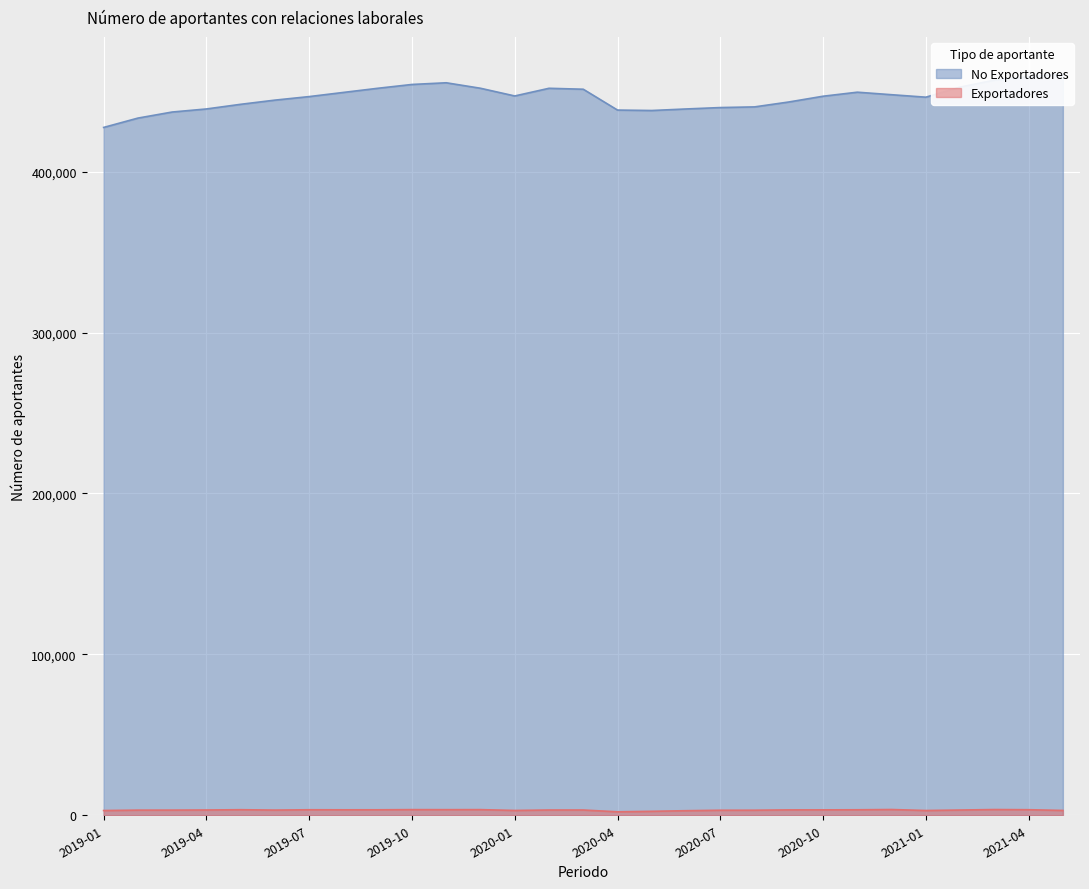

How many series are shown in this chart?

2